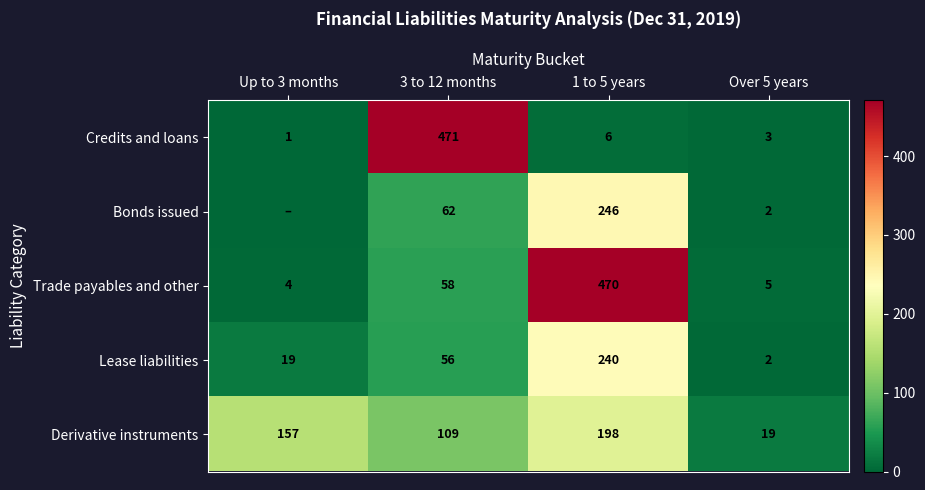

Where is Lease liabilities nearest to the value 120?

3 to 12 months